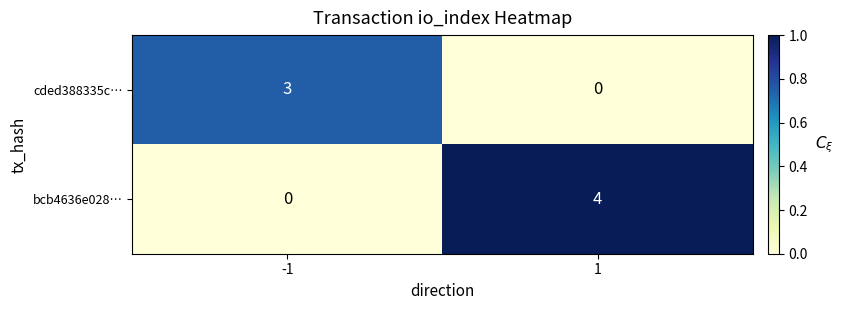

Which label corresponds to the largest value in the chart?

1